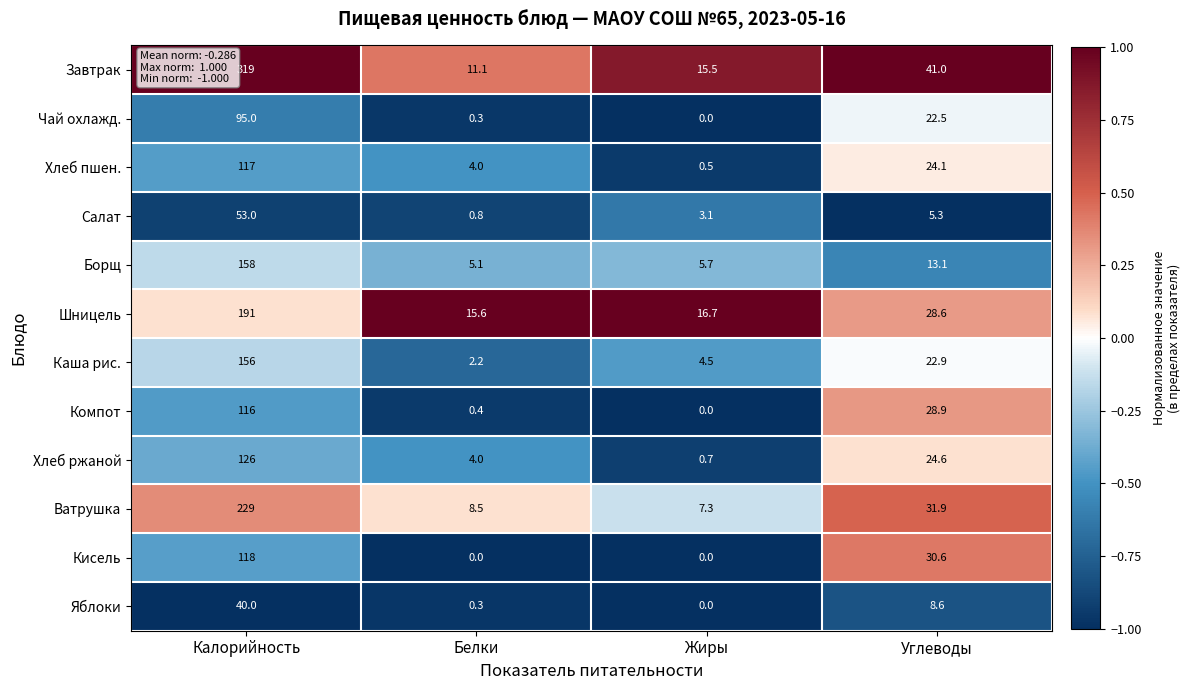

Rank the categories by Чай охлажд. value from highest to lowest.

Калорийность, Углеводы, Белки, Жиры